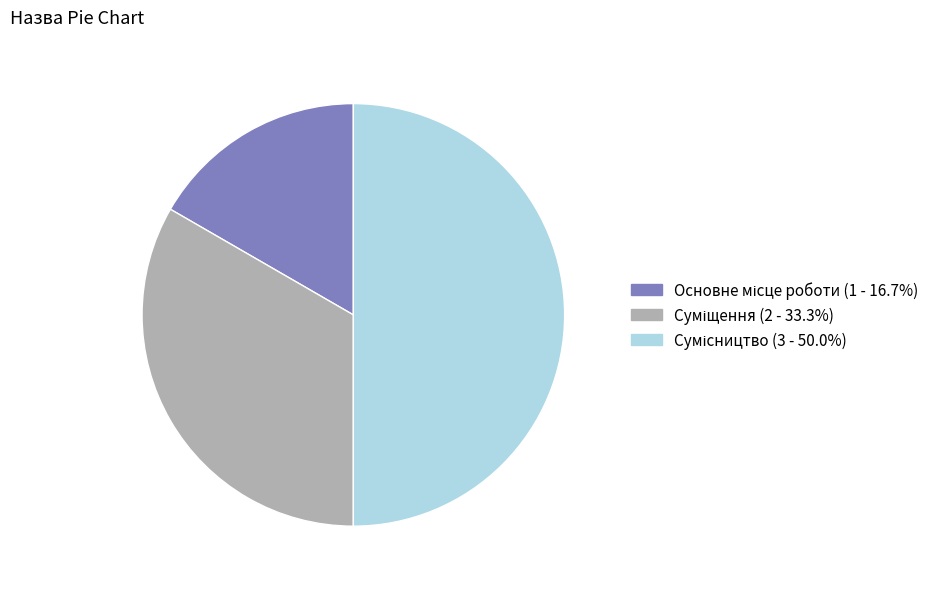

Rank the categories by value from lowest to highest.

Основне місце роботи, Суміщення, Сумісництво